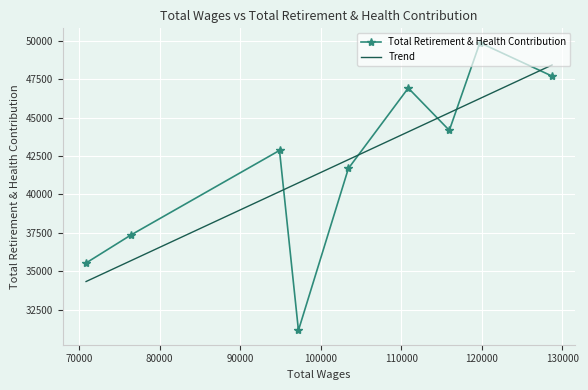

What is the difference between the second highest and minimum values in the Trend series?

11904.8